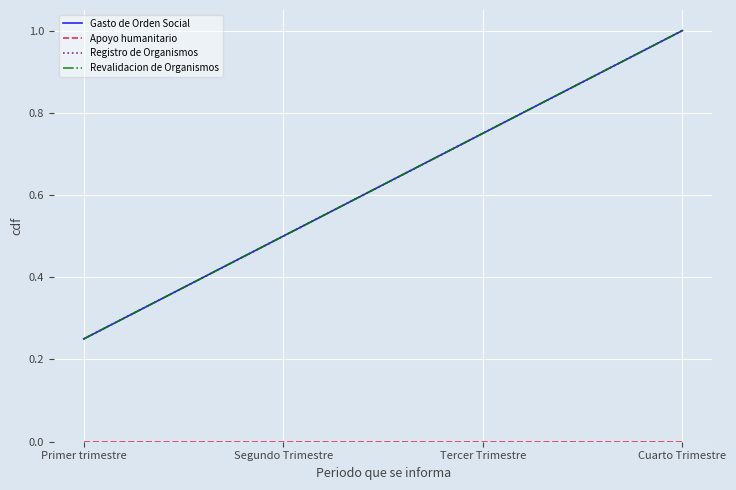

What is the spread (max minus min) of values at Cuarto Trimestre?

1.0